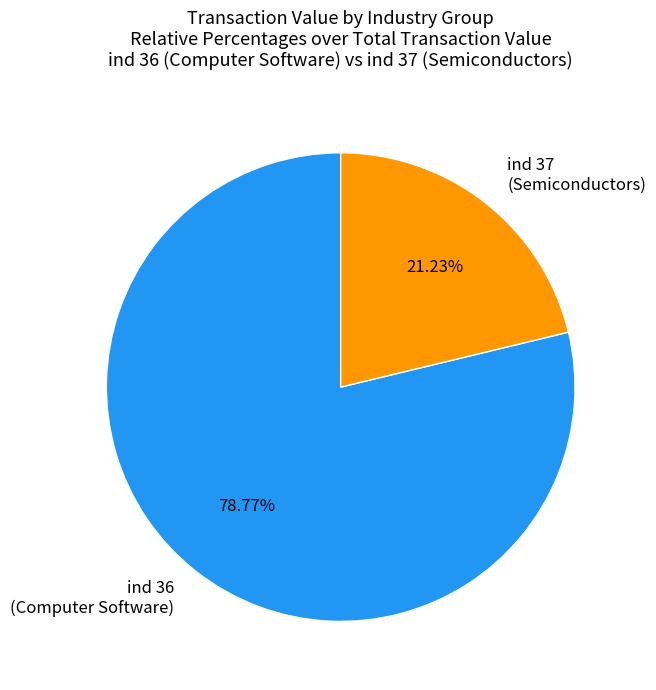

Rank the categories by value from highest to lowest.

ind 36 (Computer Software), ind 37 (Semiconductors)